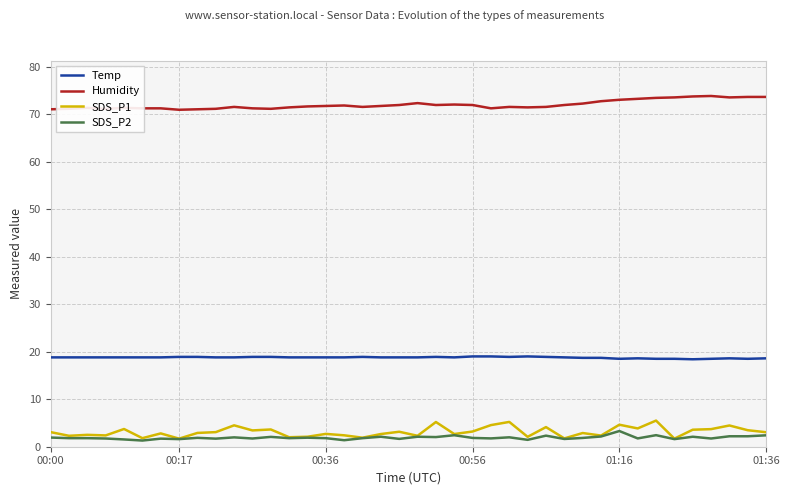

True or false: SDS_P1 and Temp intersect in this chart.

False